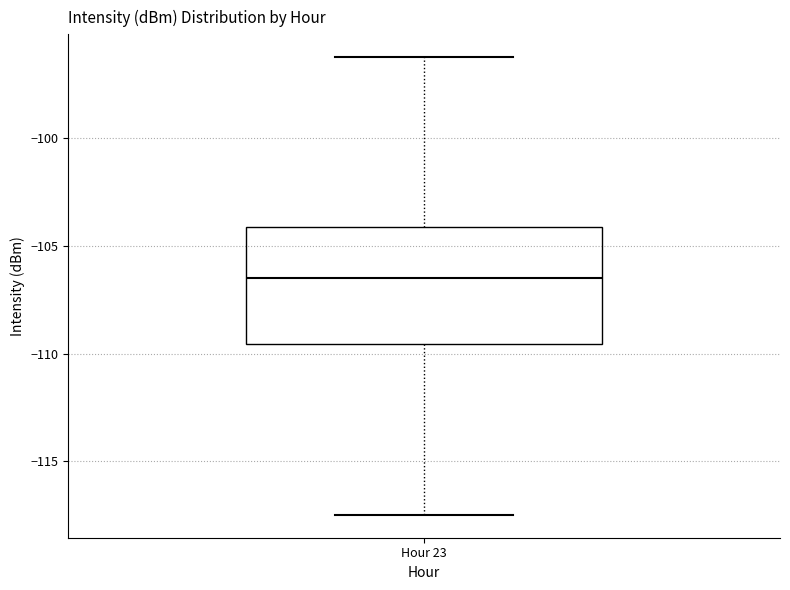

Read this box plot against the y-axis: the position of the median line, the range covered by the box, and the ends of both whiskers. The values are not printed on the chart, so give them approximately, as read against the axis.

median -106.5, box -109.5 to -104.0, whiskers -117.5 to -96.0